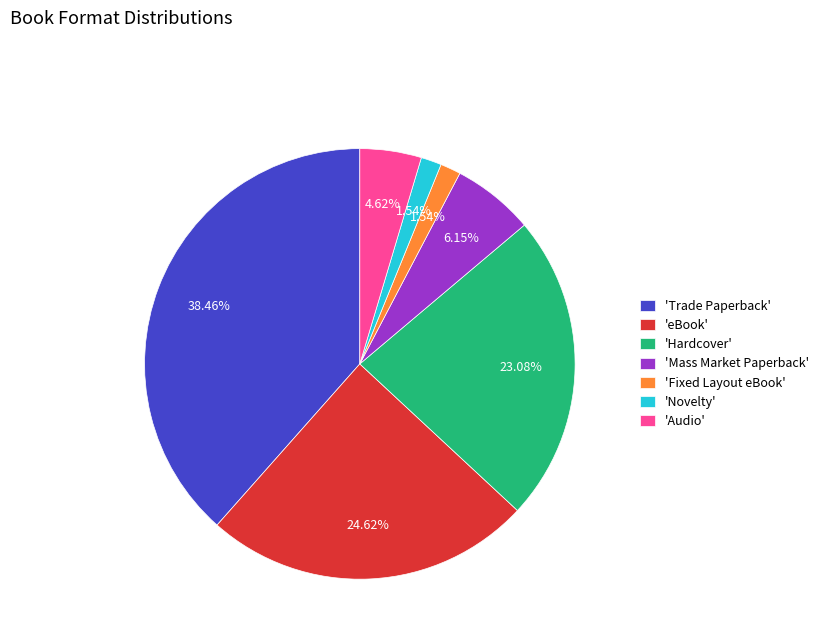

Which slice is the largest?

'Trade Paperback'